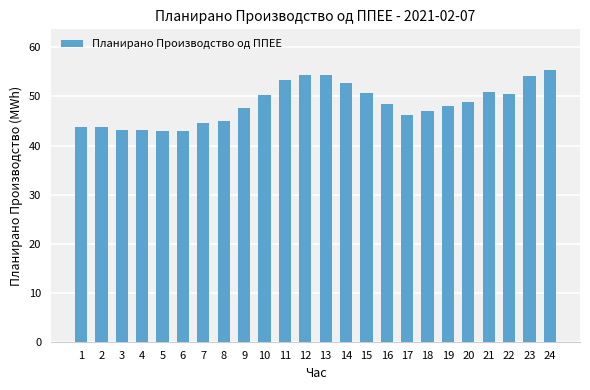

How many bars are there in total?

24